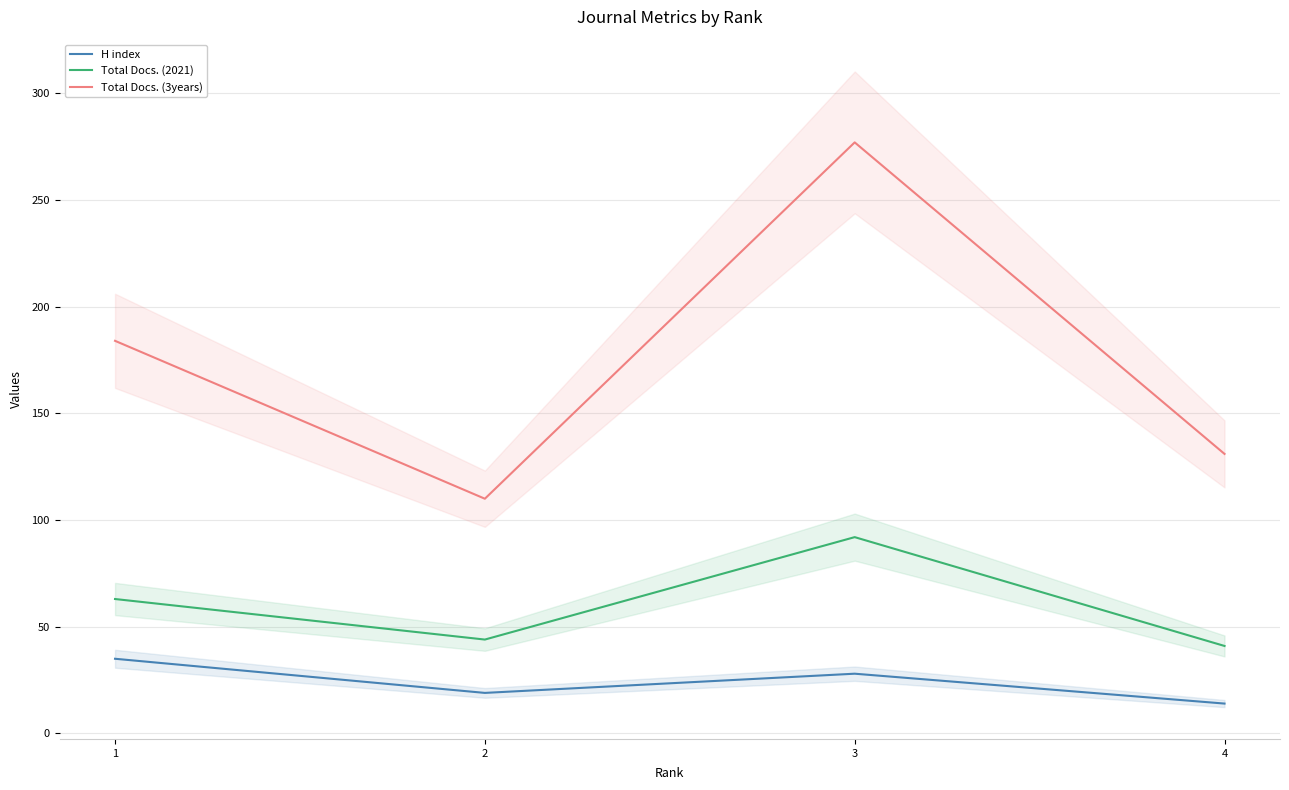

At how many categories does at least one series exceed 192?

1